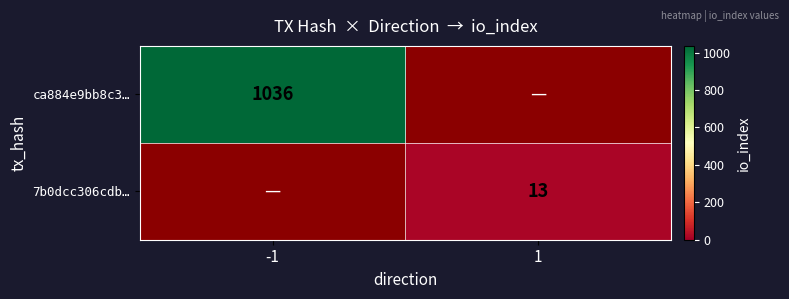

True or false: ca884e9bb8c3… has a value of 1036 at -1.

True